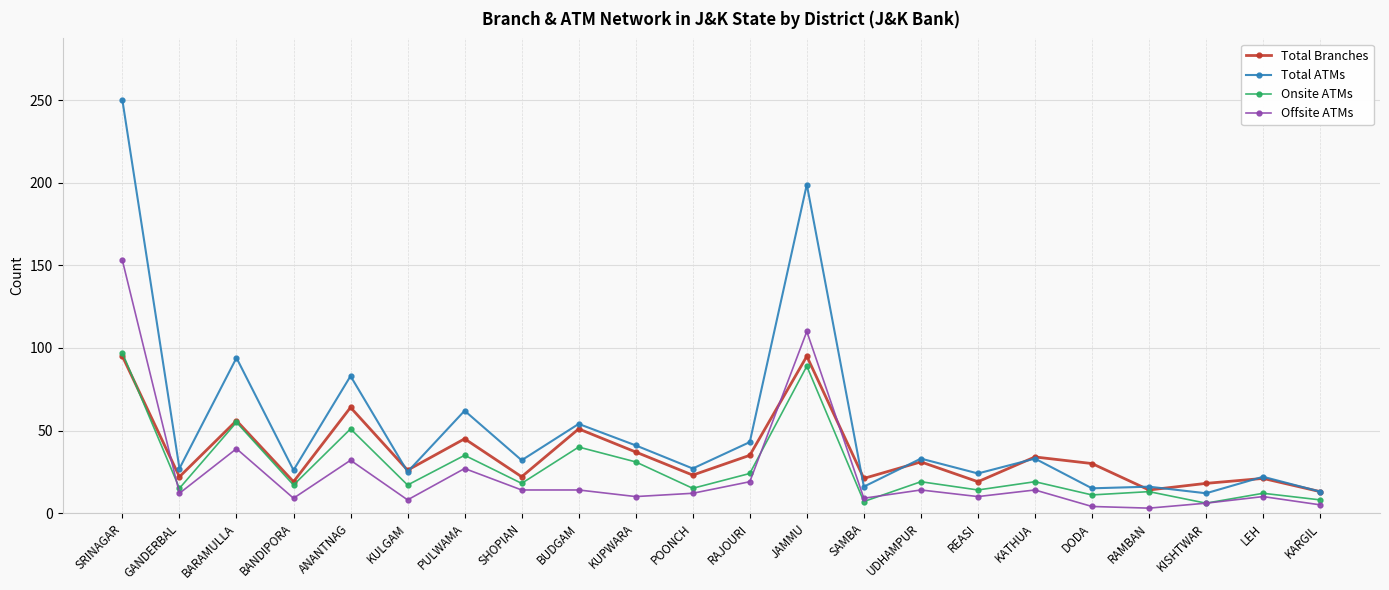

Where is the first local minimum for Total ATMs?

GANDERBAL